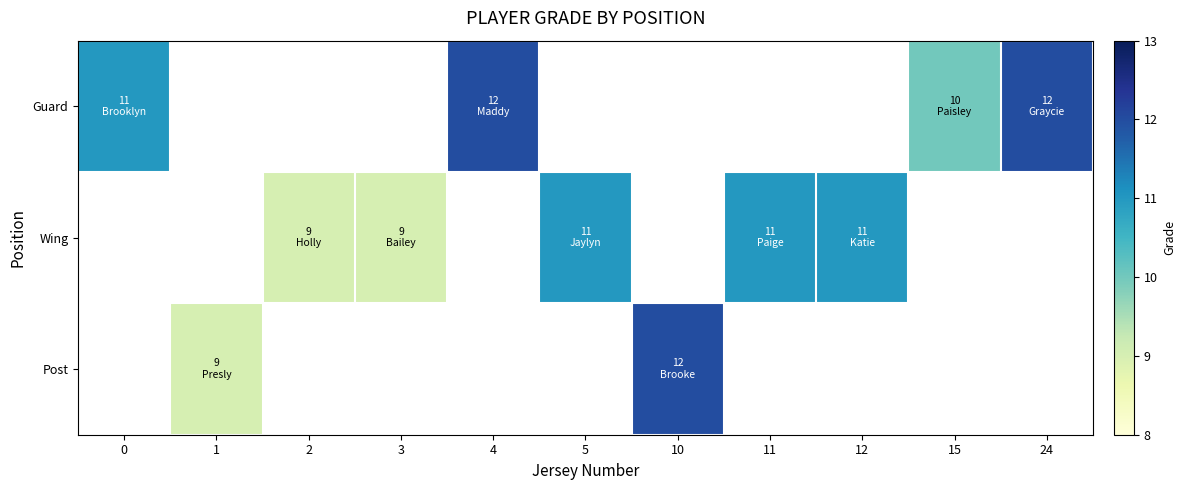

Is the value of Post at 24 greater than the value of Guard at 15?

No